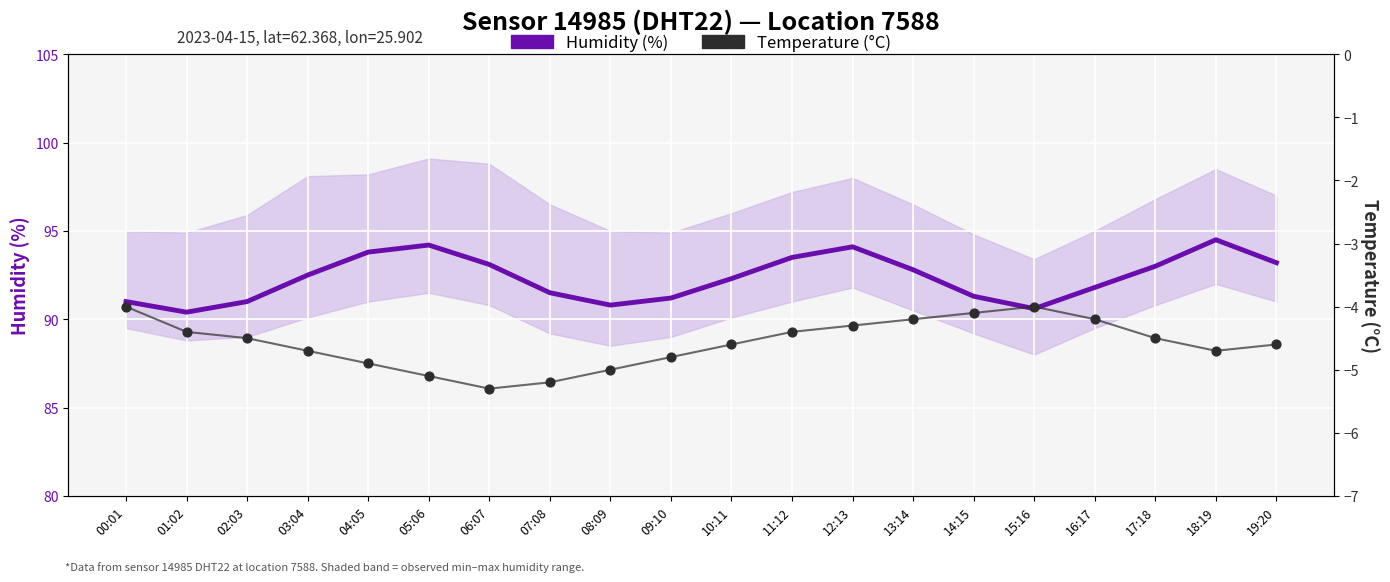

Which series contains the highest Y value?

Humidity (%)